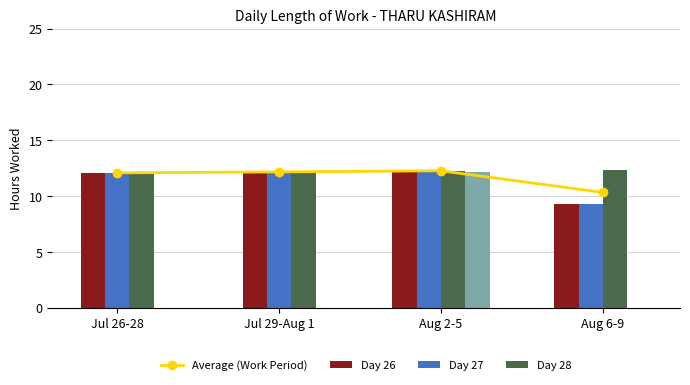

What is the difference between the second highest and second lowest values?

0.1